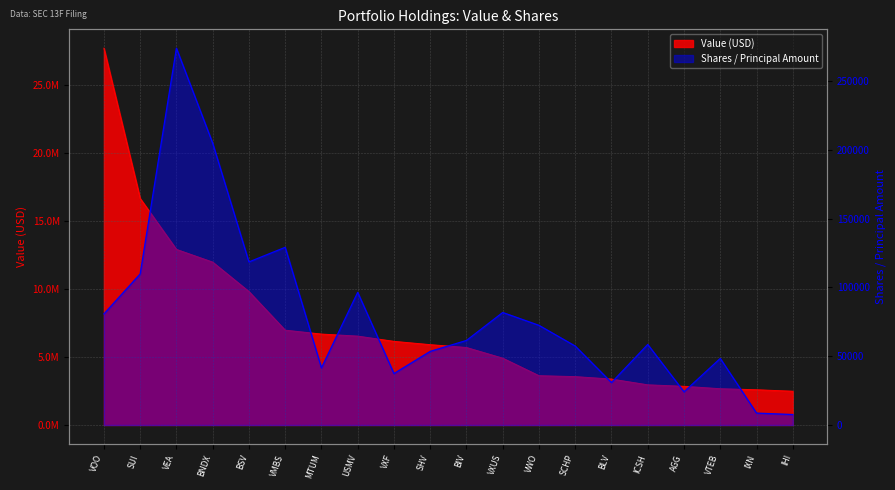

True or false: Shares or principal amount has a value of 129084 at VMBS.

True